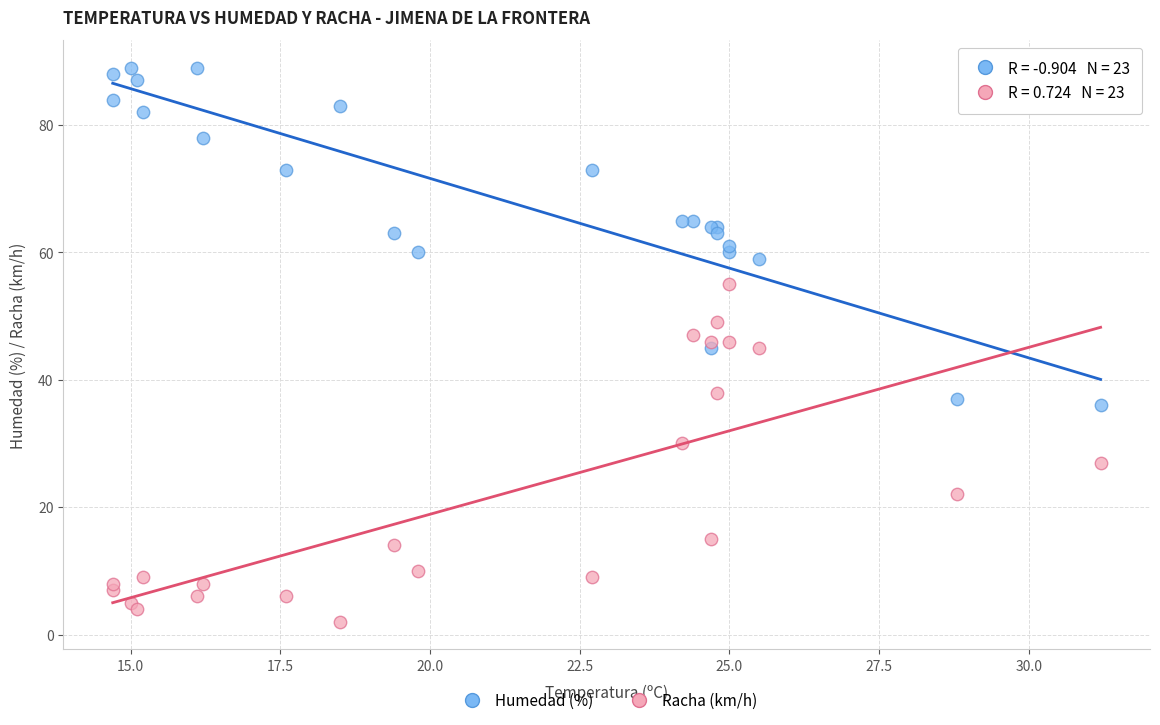

Which series contains the highest Y value?

Humedad (%)